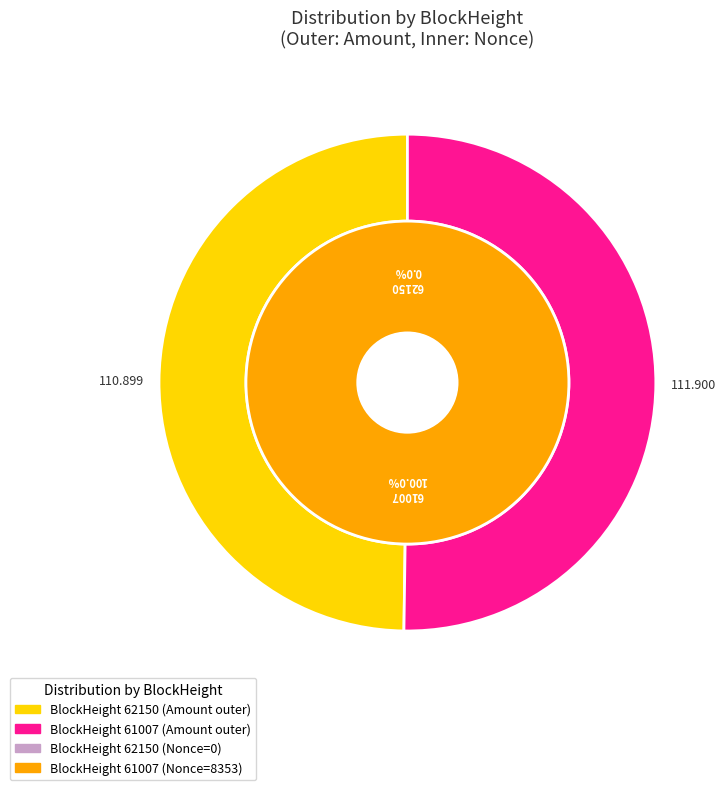

Rank the categories by value from highest to lowest.

61007, 62150